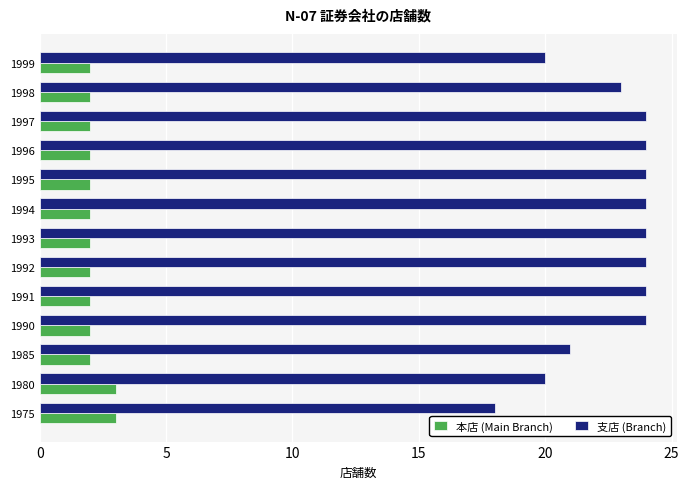

Is it true that 本店 (Main Branch) equals 2 at 1992?

True